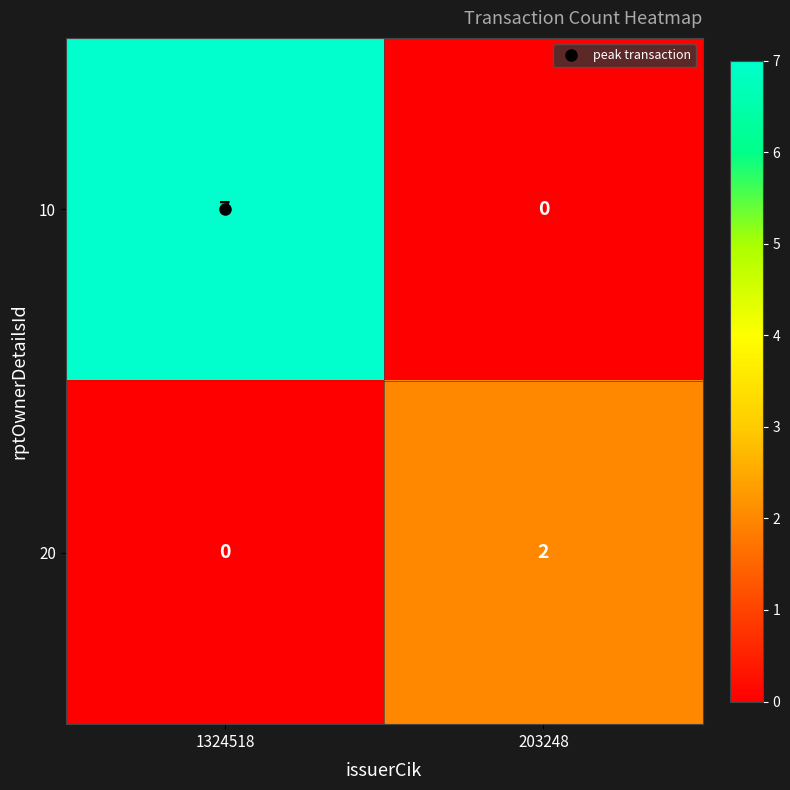

Which series has the largest range (max minus min)?

10